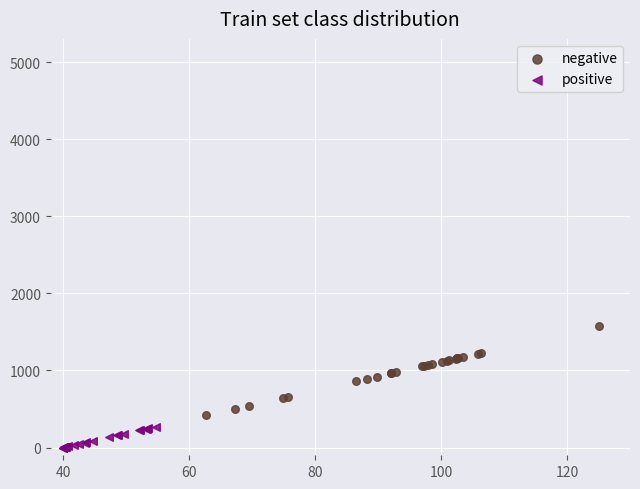

Which series reaches the maximum Y coordinate?

negative